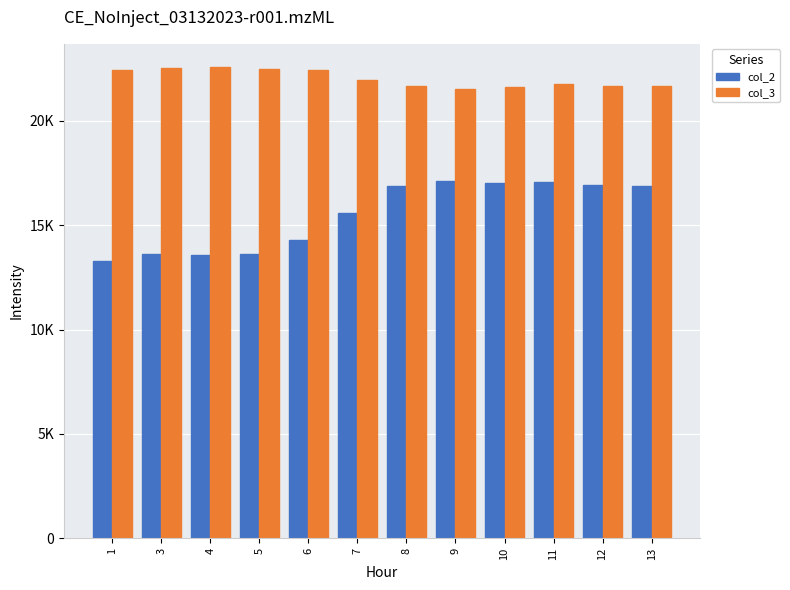

What are all the series names shown in the legend?

col_2, col_3